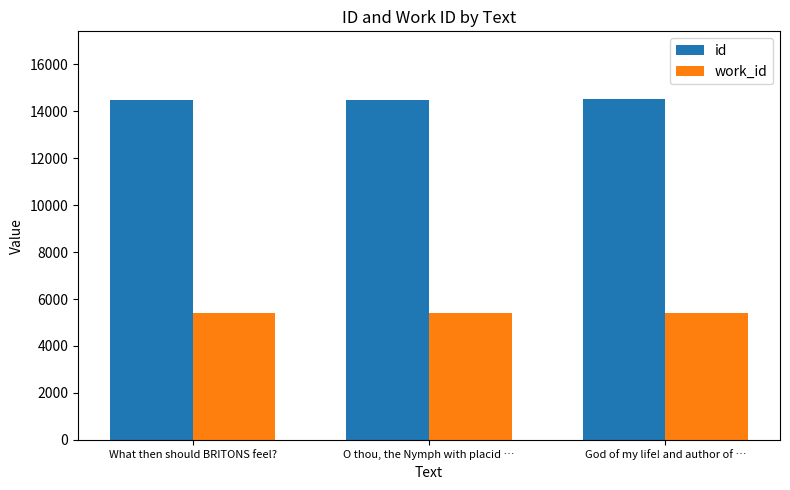

Count the number of data series in this chart.

2